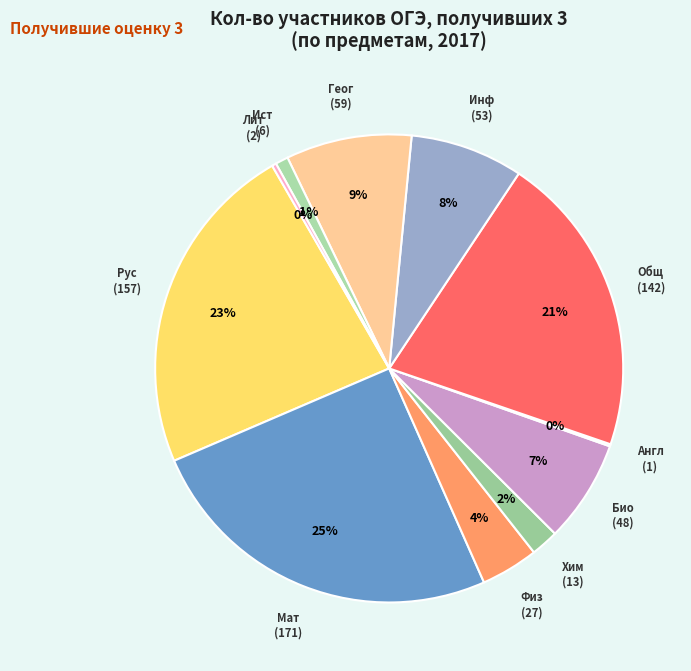

To the nearest percent, what is the difference between the largest and smallest slice percentages?

25%